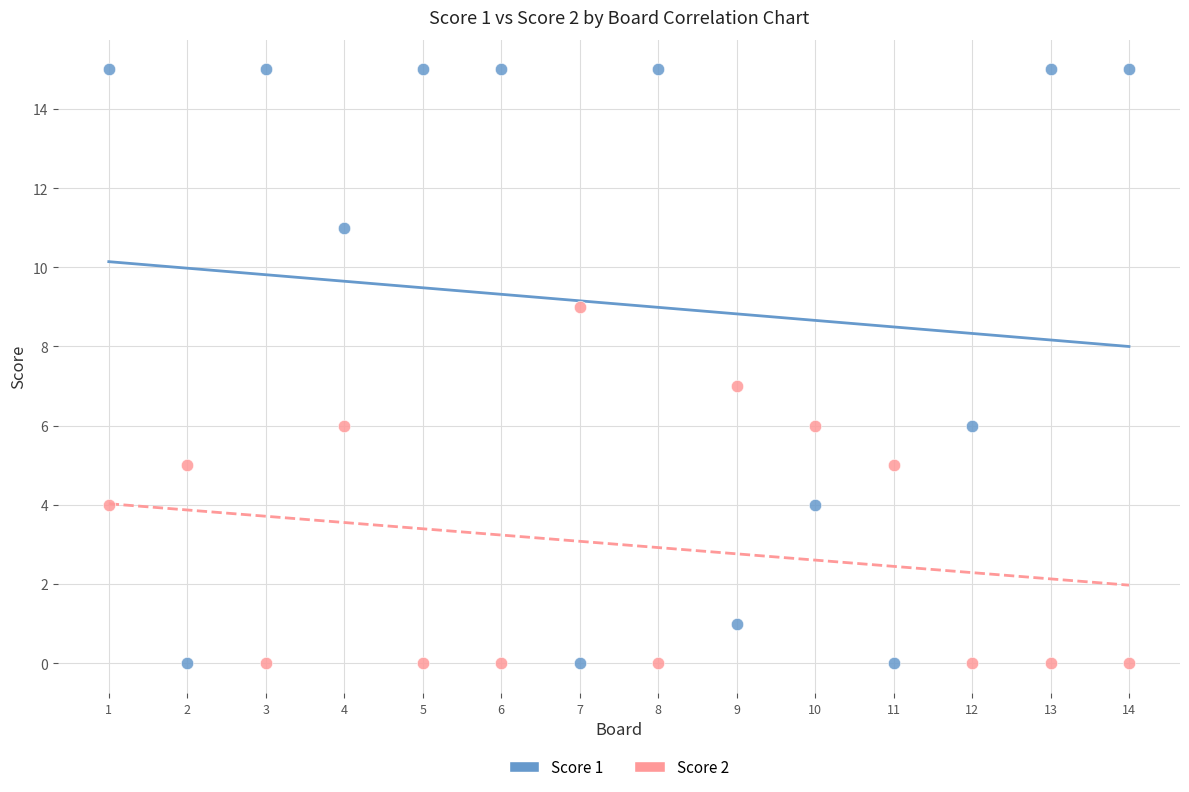

Which series has the largest Y range (max minus min)?

Score 1